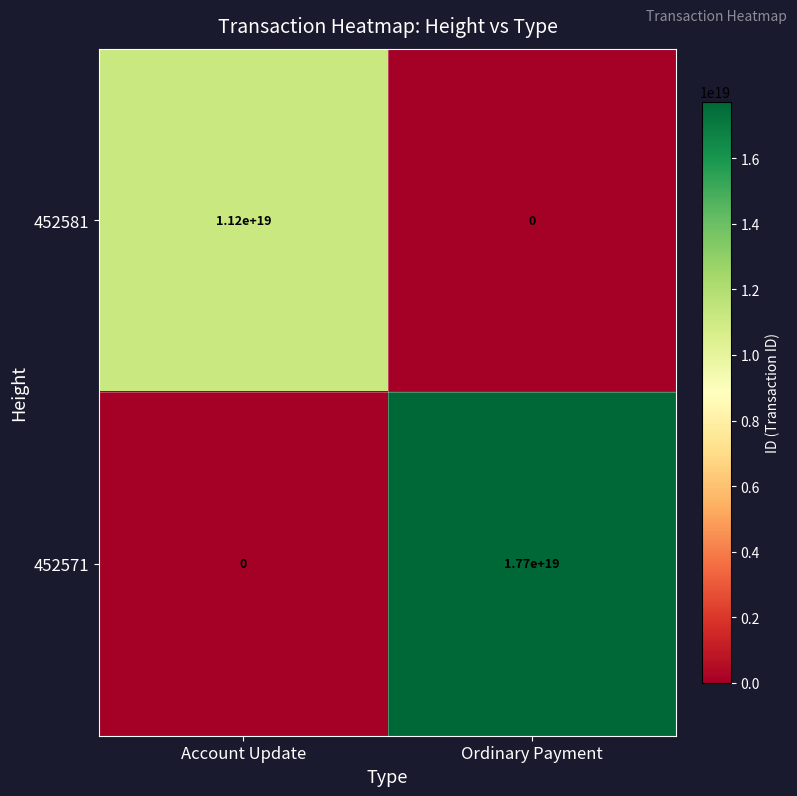

List the series in order of their peak value, lowest first.

452581, 452571